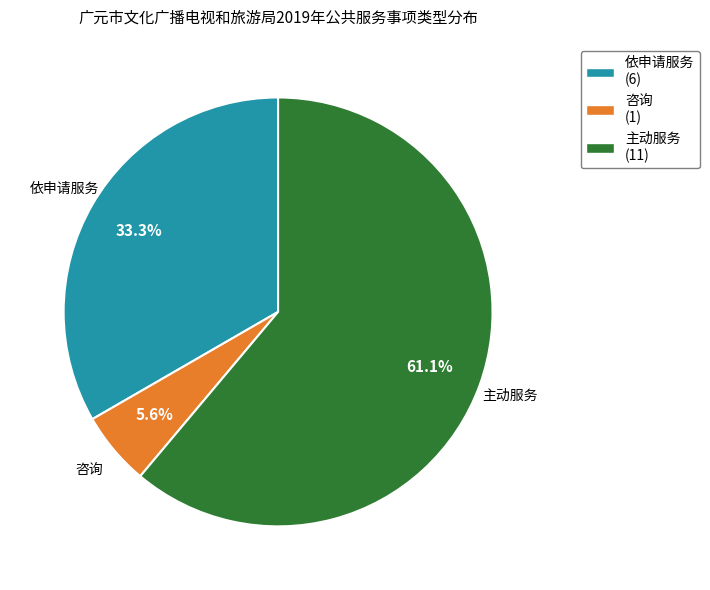

Does any single category account for the majority?

Yes